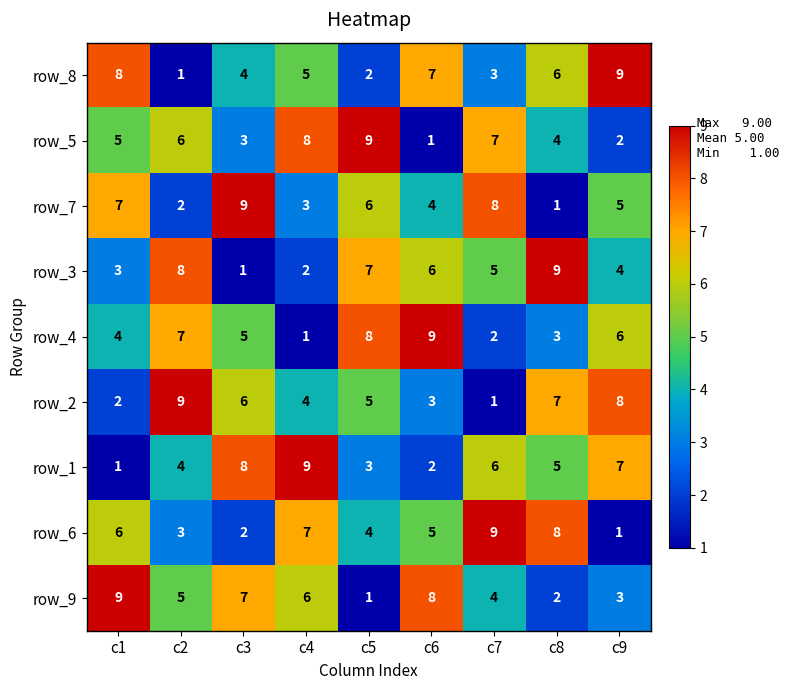

What is the sum of the row_7 values at c3 and c9?

14